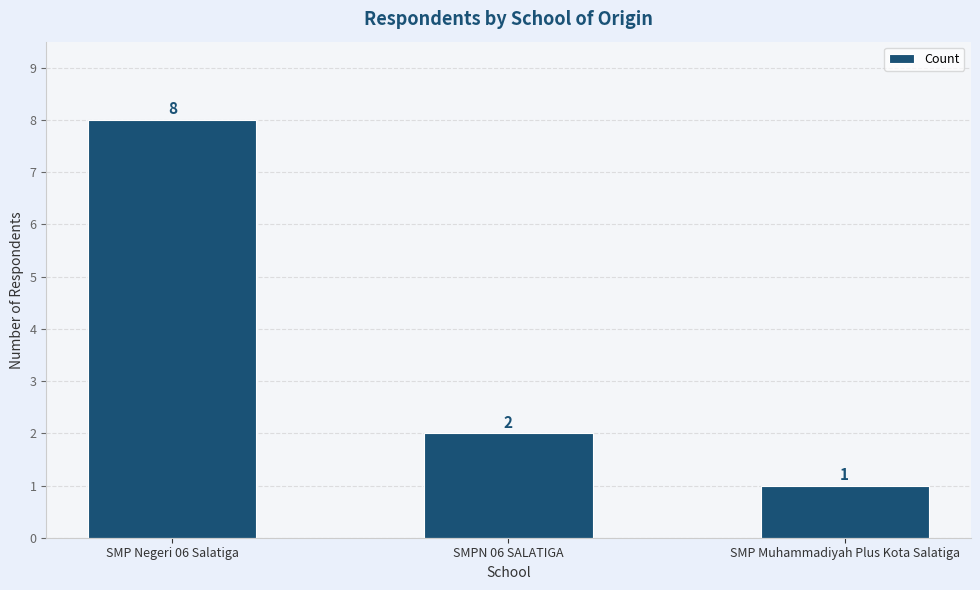

What value does the data have at SMPN 06 SALATIGA?

2